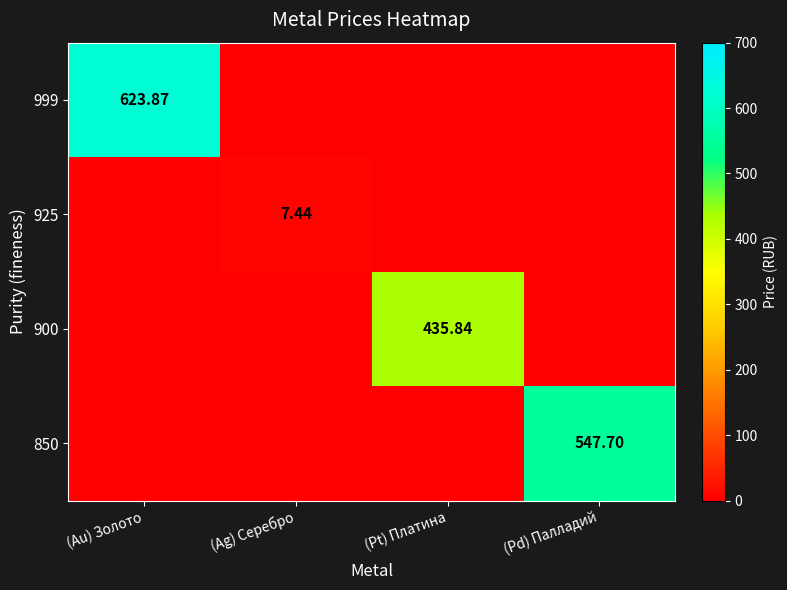

Is the value of 900 at (Pt) Платина greater than the value of 850 at (Pd) Палладий?

No